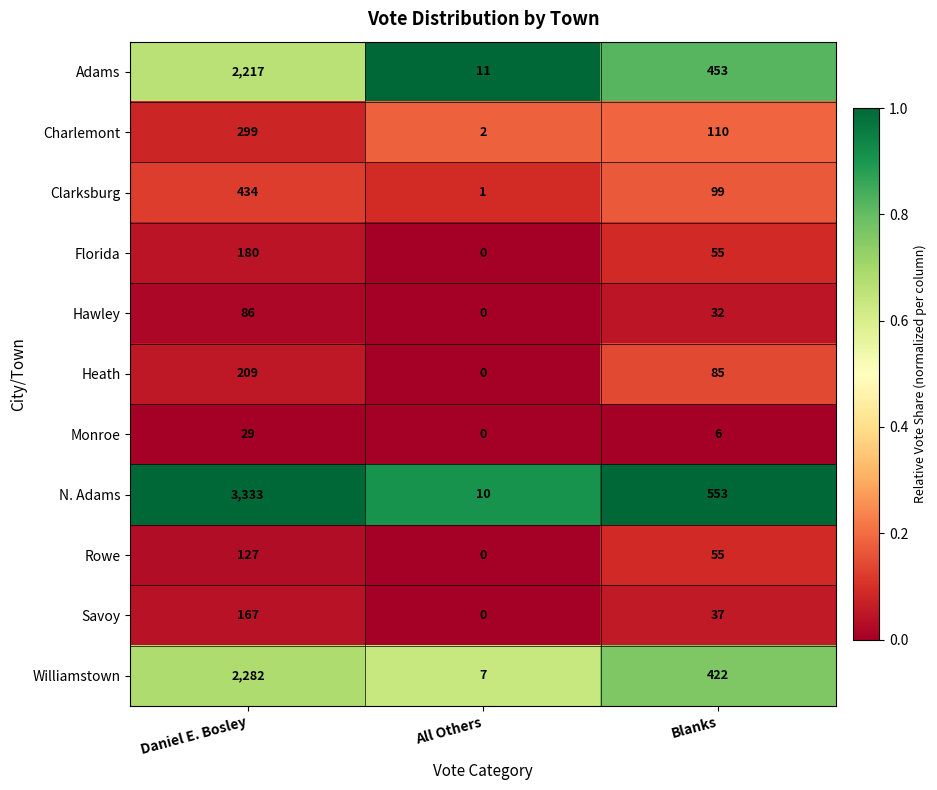

List the series in order of their peak value, highest first.

N. Adams, Williamstown, Adams, Clarksburg, Charlemont, Heath, Florida, Savoy, Rowe, Hawley, Monroe